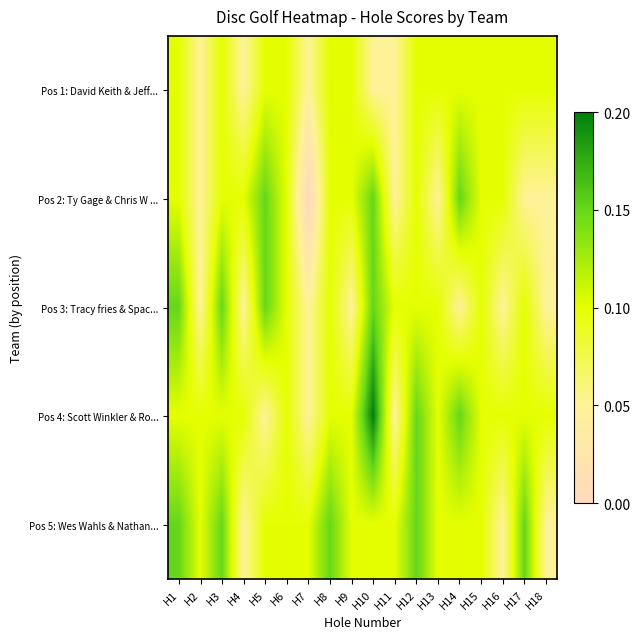

Which label corresponds to the largest value in the chart?

H10